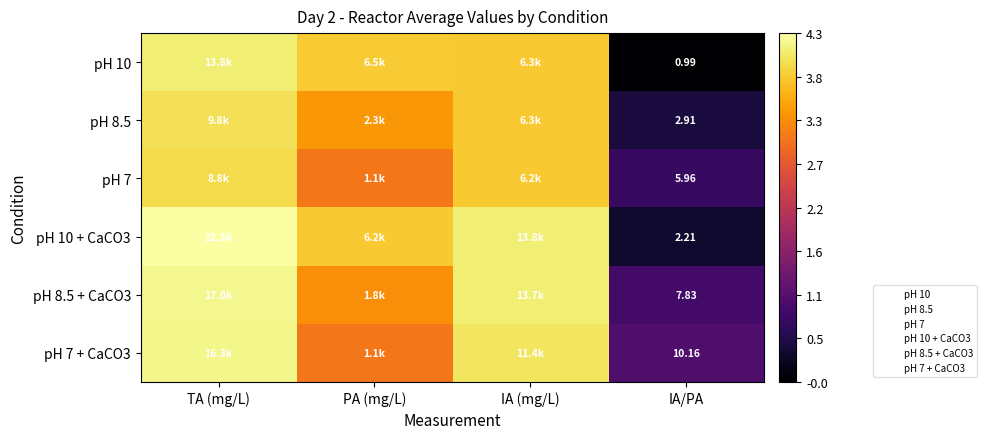

At TA (mg/L), list the series in order from largest to smallest.

pH 10 + CaCO3, pH 8.5 + CaCO3, pH 7 + CaCO3, pH 10, pH 8.5, pH 7